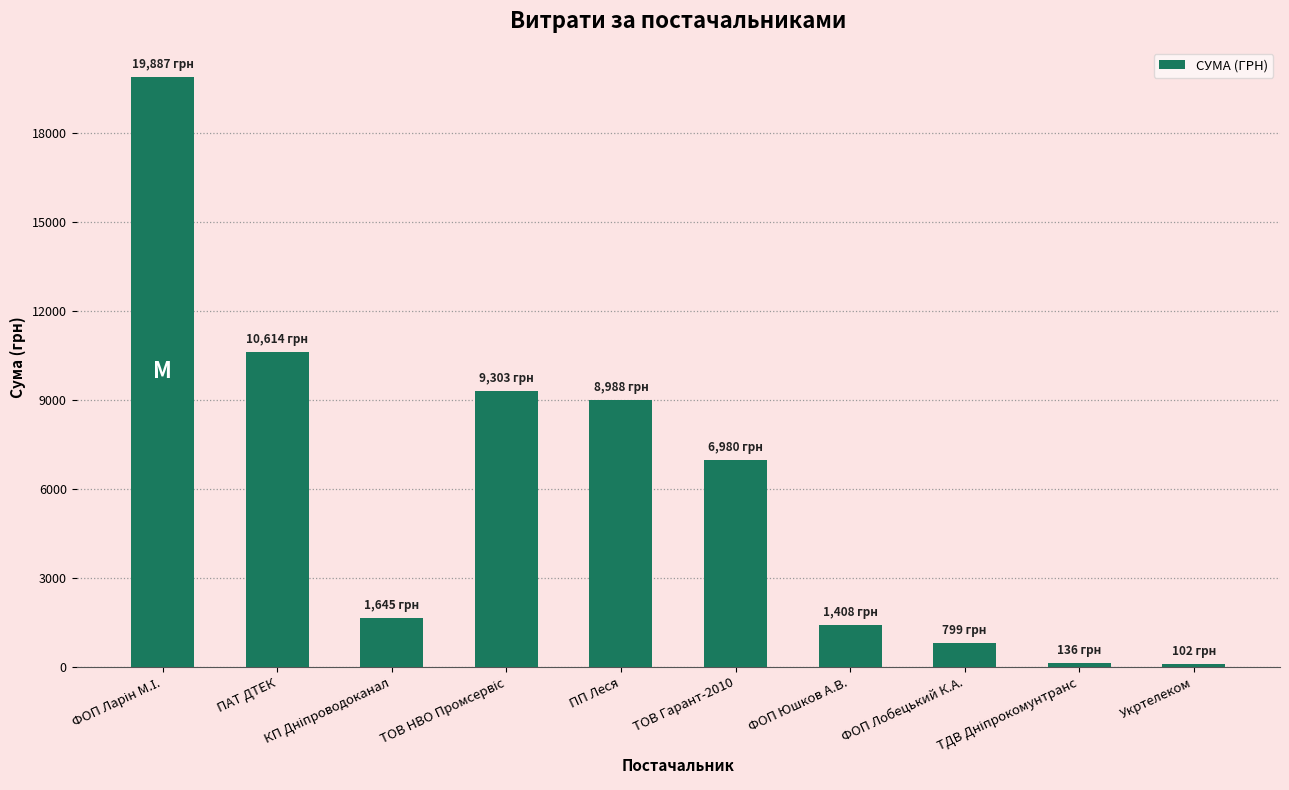

What is the change in value from ПАТ ДТЕК to Укртелеком?

-10512.1